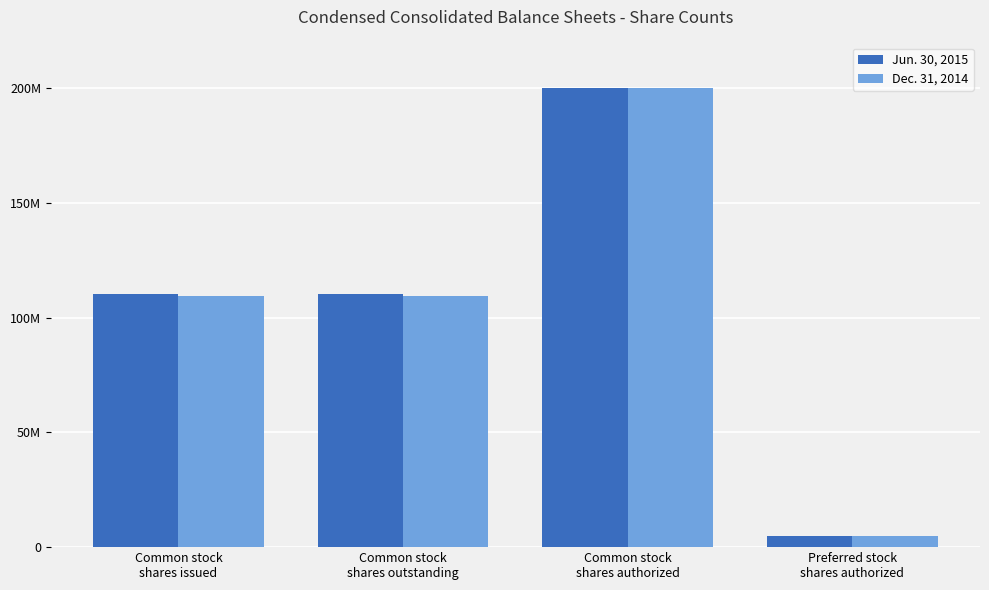

What is the approximate value of Jun. 30, 2015 at Common stock
shares authorized, to the nearest 50?

200000000